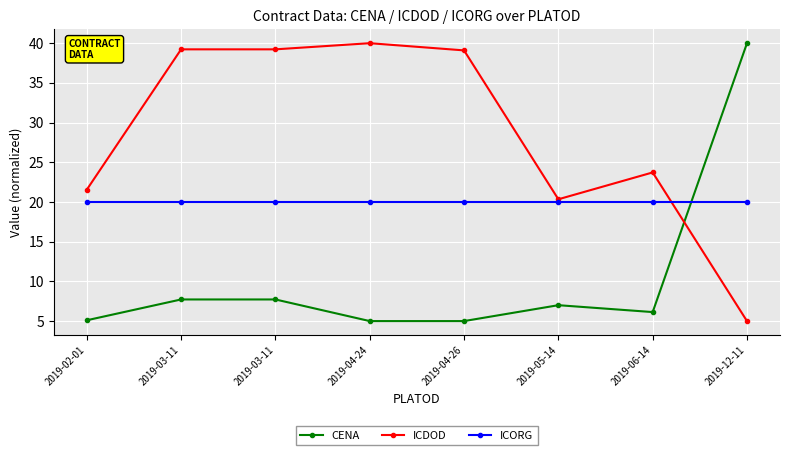

Between 2019-02-01 and 2019-06-14, which series saw the biggest shift?

ICDOD